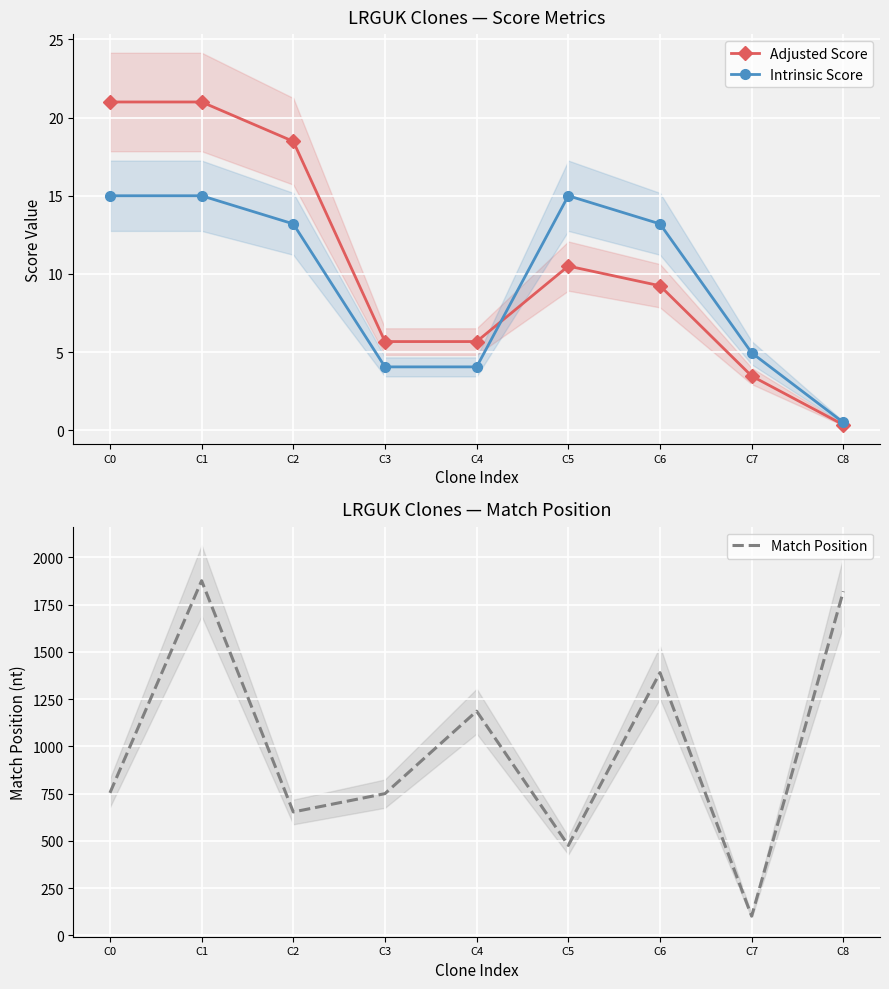

Which series ends up on top after the final intersection of Adjusted Score and Intrinsic Score?

Intrinsic Score